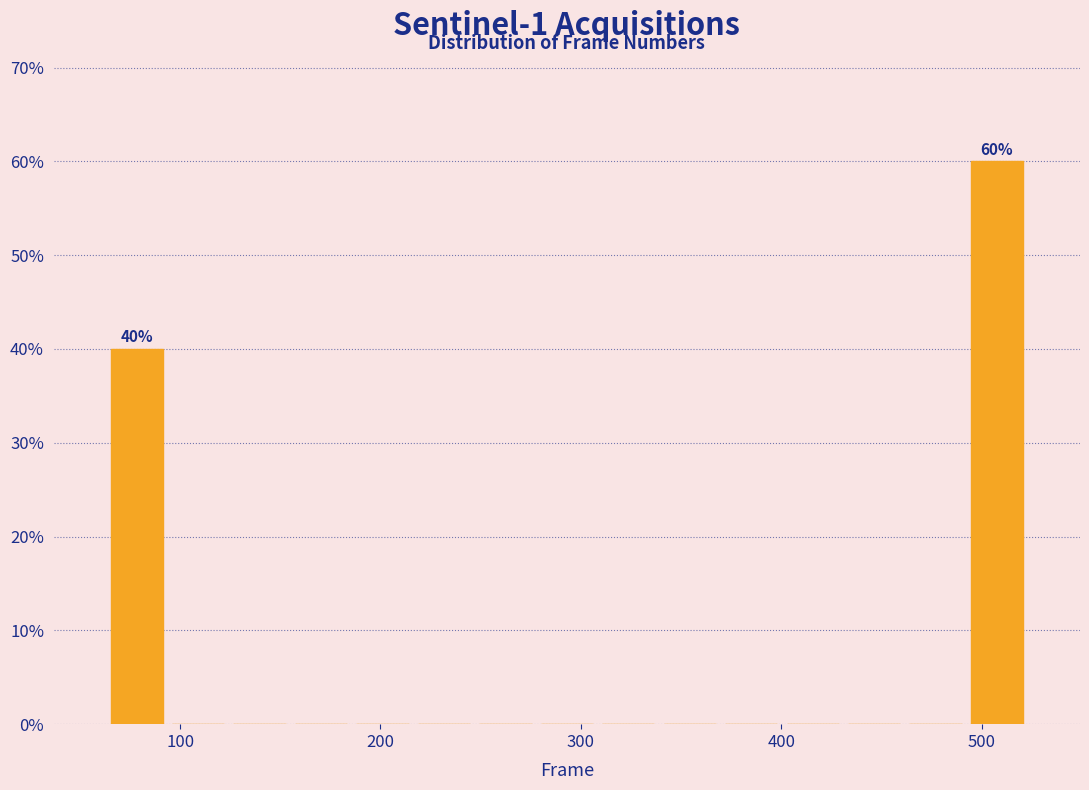

Read against the x-axis, roughly where is the centre of the tallest bar?

510